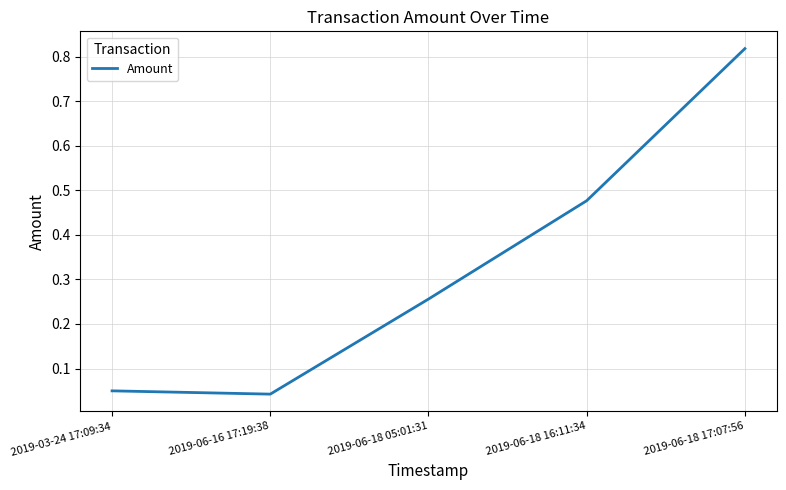

Which label corresponds to the smallest value in the chart?

2019-06-16 17:19:38